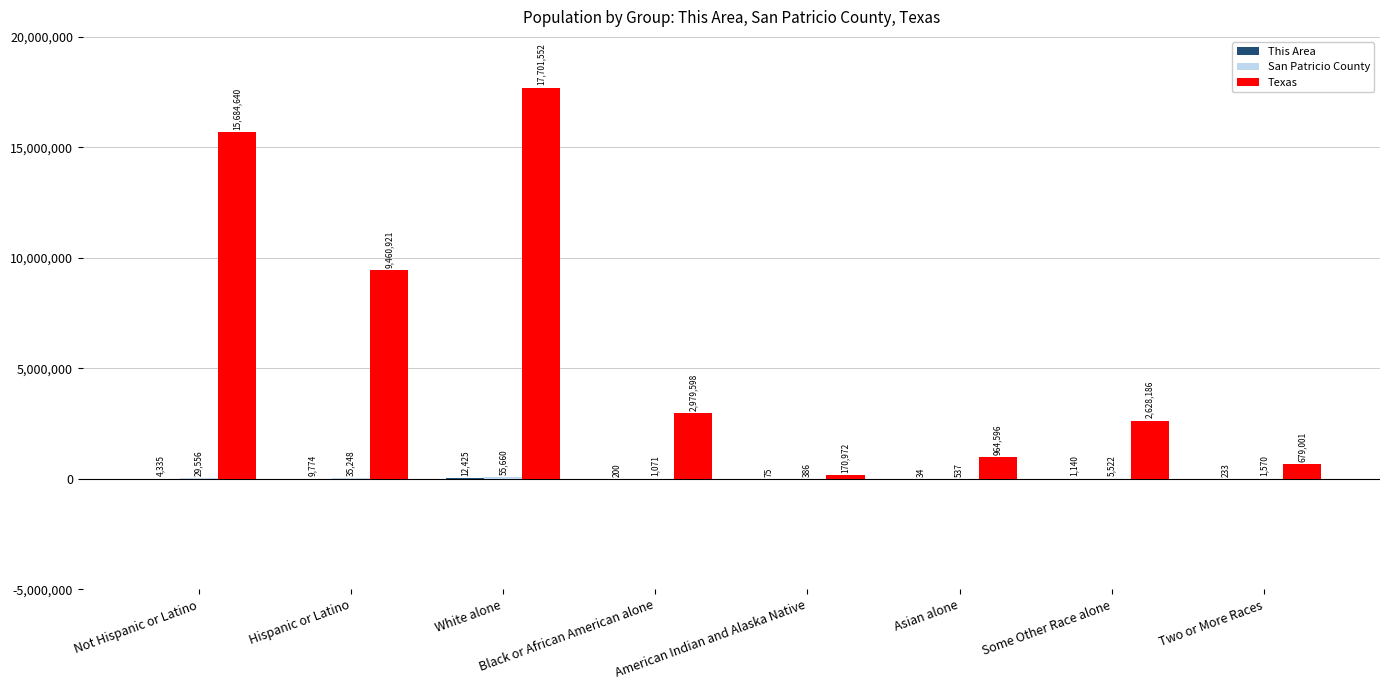

Between American Indian and Alaska Native and Two or More Races, which series saw the biggest shift?

Texas